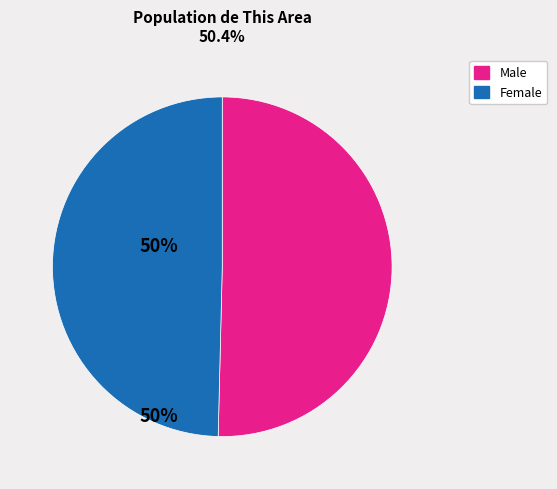

Rank the categories by value from lowest to highest.

Female, Male